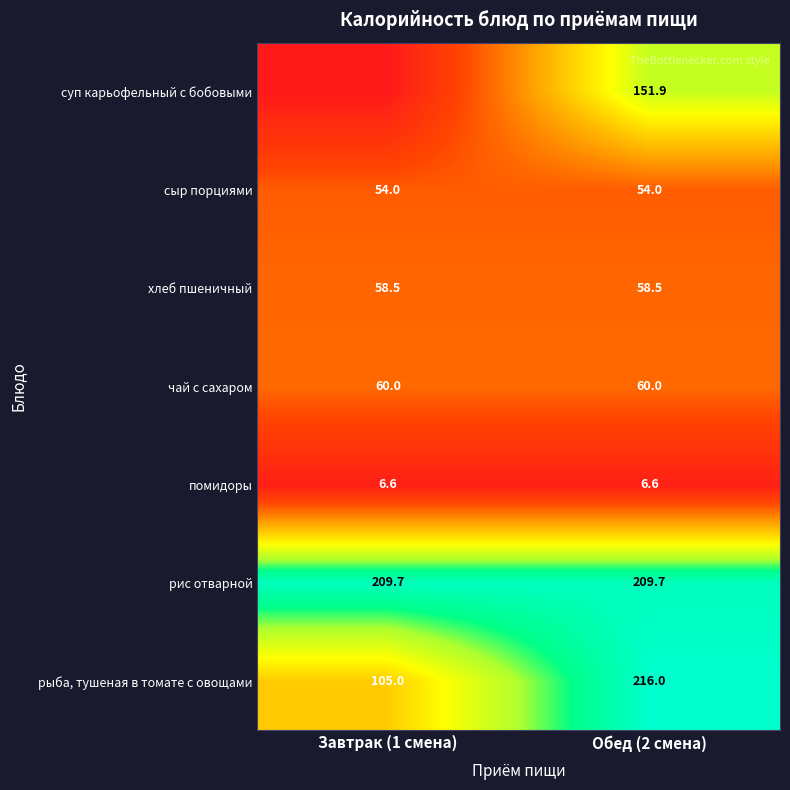

What is the total value across all series at Обед (2 смена)?

756.7